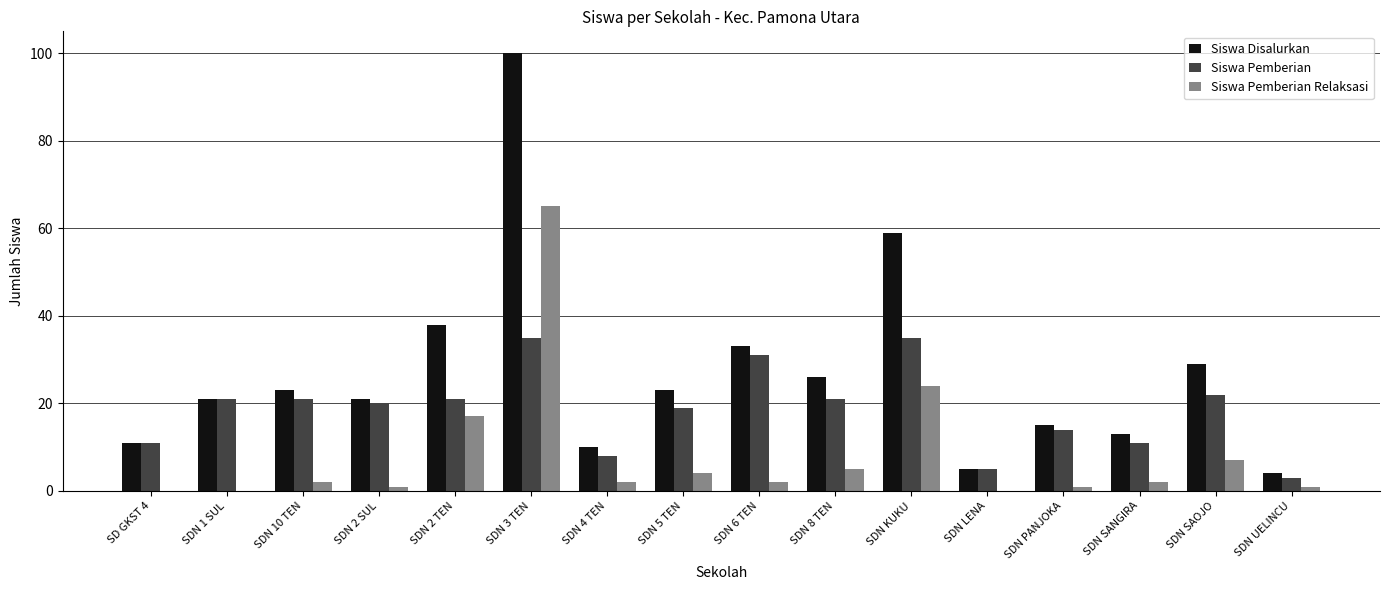

Does the chart contain stacked bars?

No